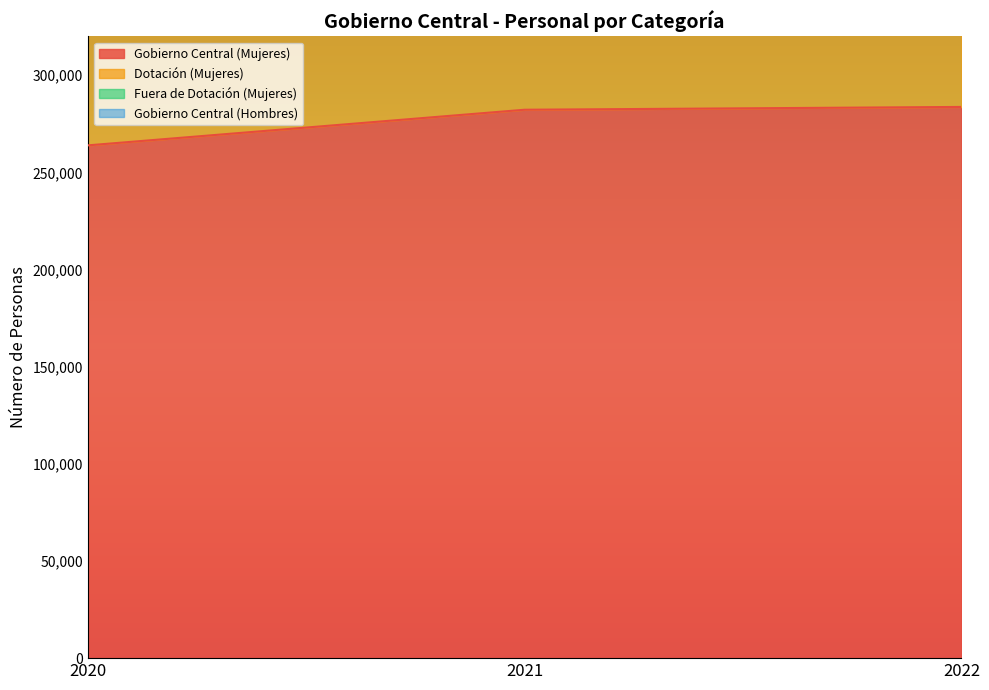

Reading left to right, list all the values displayed in this chart.

Gobierno Central (Mujeres): 2020=263875	2021=282210	2022=283655
Dotación (Mujeres): 2020=469832	2021=502059	2022=513113